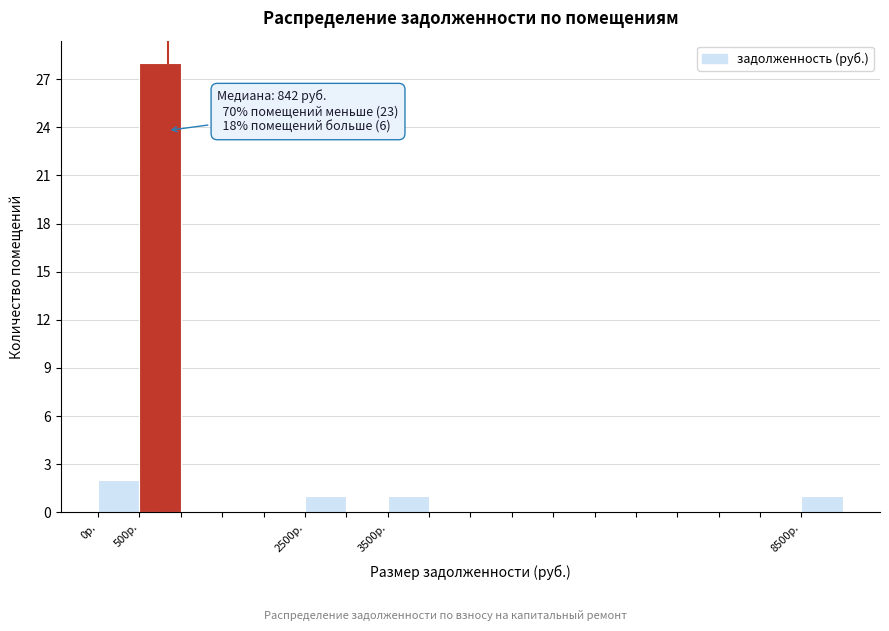

Which range on the x-axis has the tallest bar?

500 to 1000